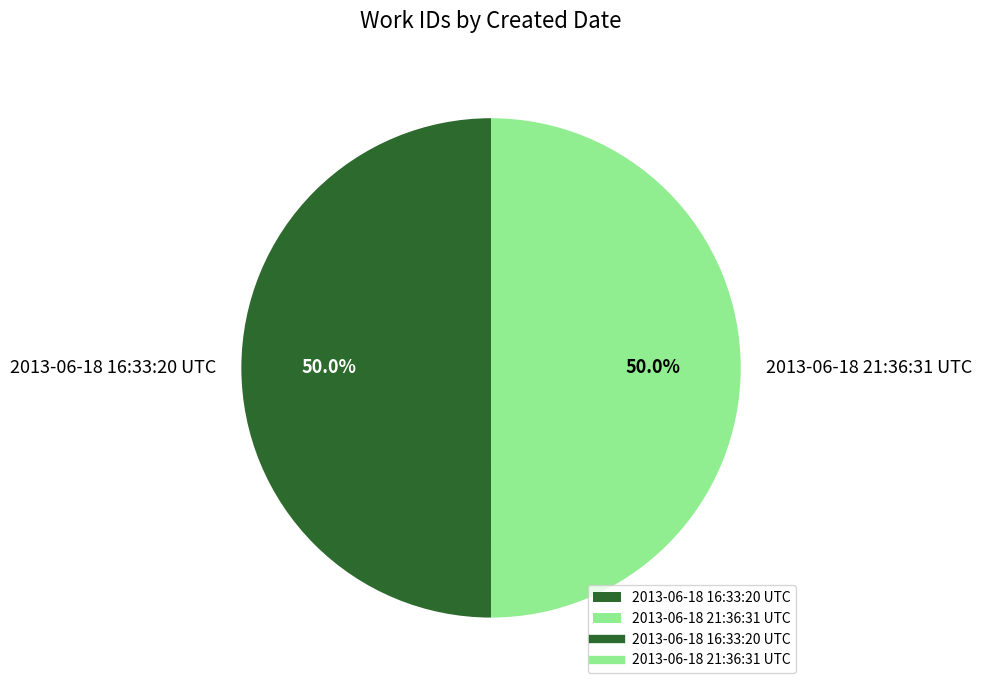

What is the ratio of the value at 2013-06-18 21:36:31 UTC to the value at 2013-06-18 16:33:20 UTC?

1.0